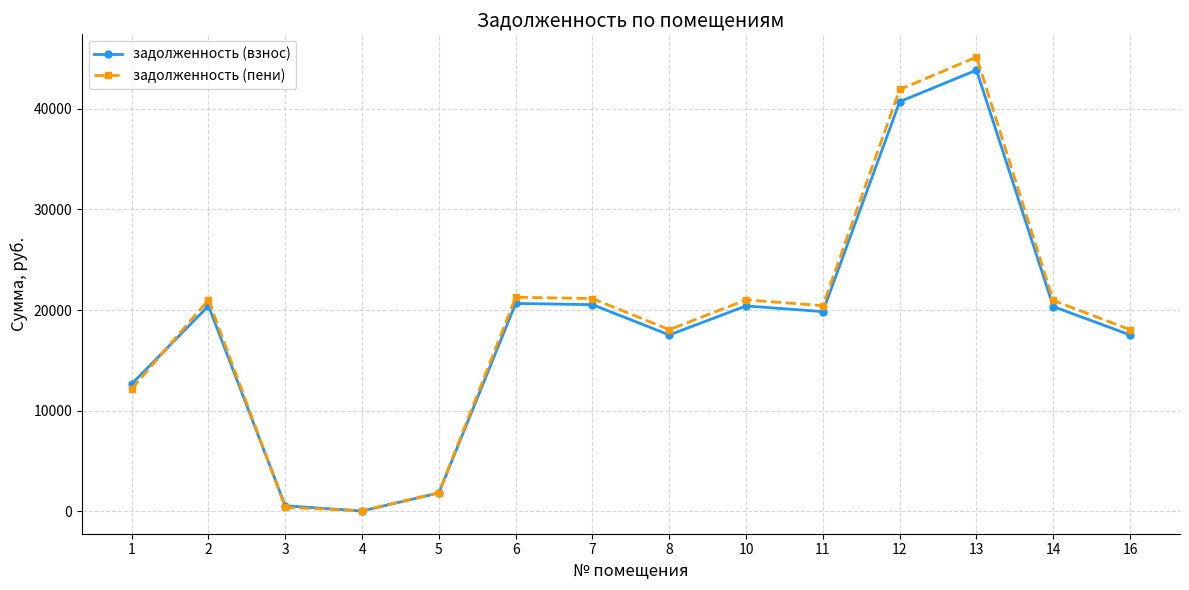

Which series has the largest range (max minus min)?

задолженность (пени)